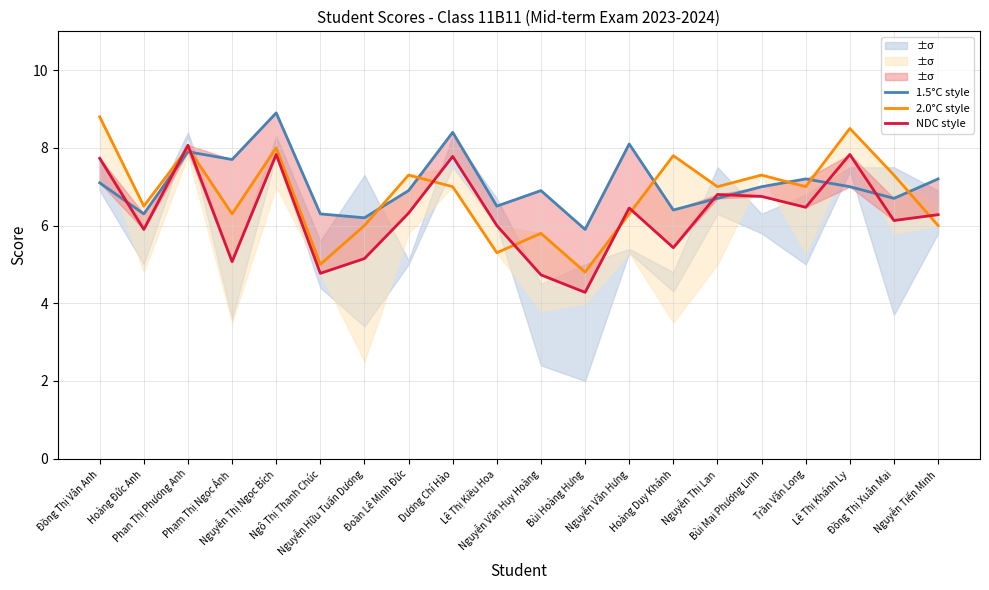

Between Đoàn Lê Minh Đức and Nguyễn Tiến Minh, which series saw the biggest shift?

2.0°C style